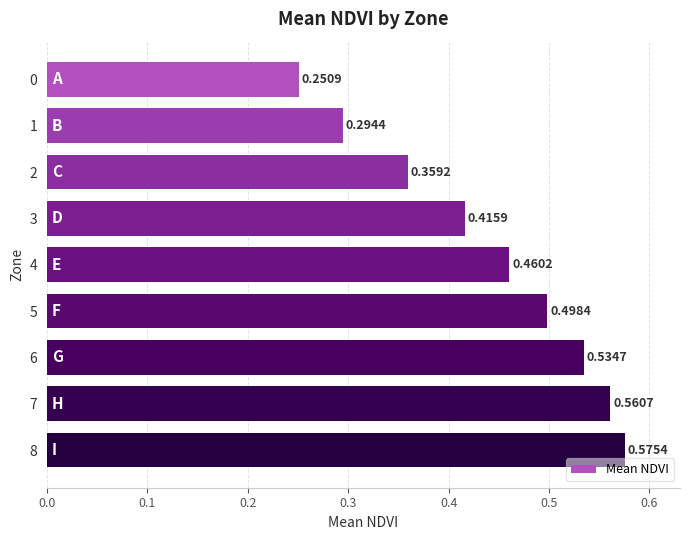

What is the sum of all values?

3.9